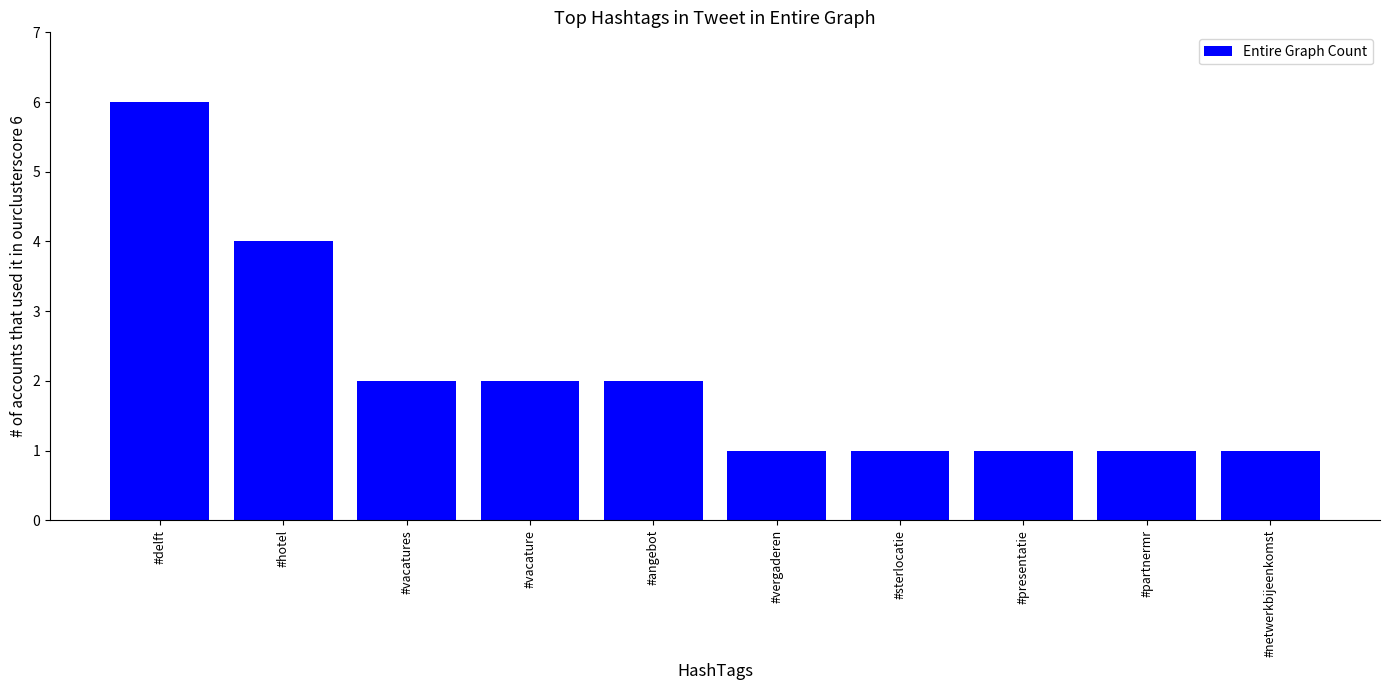

How many bars are there in total?

10